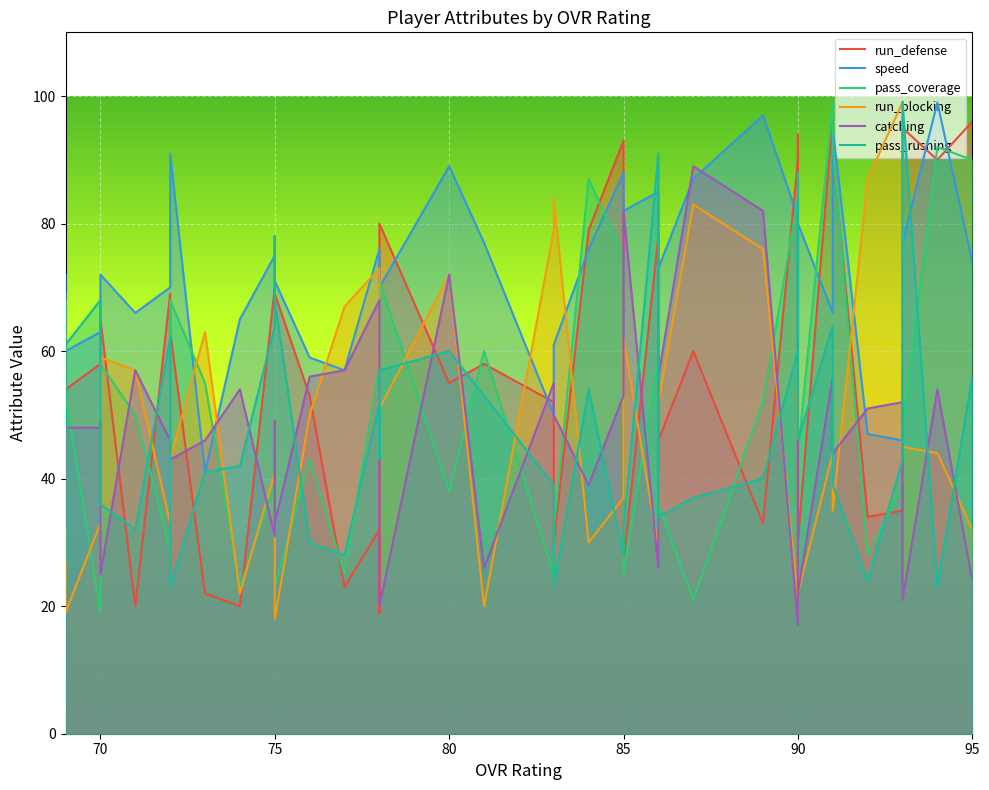

True or false: run_blocking has more than 2 interior local peaks.

True